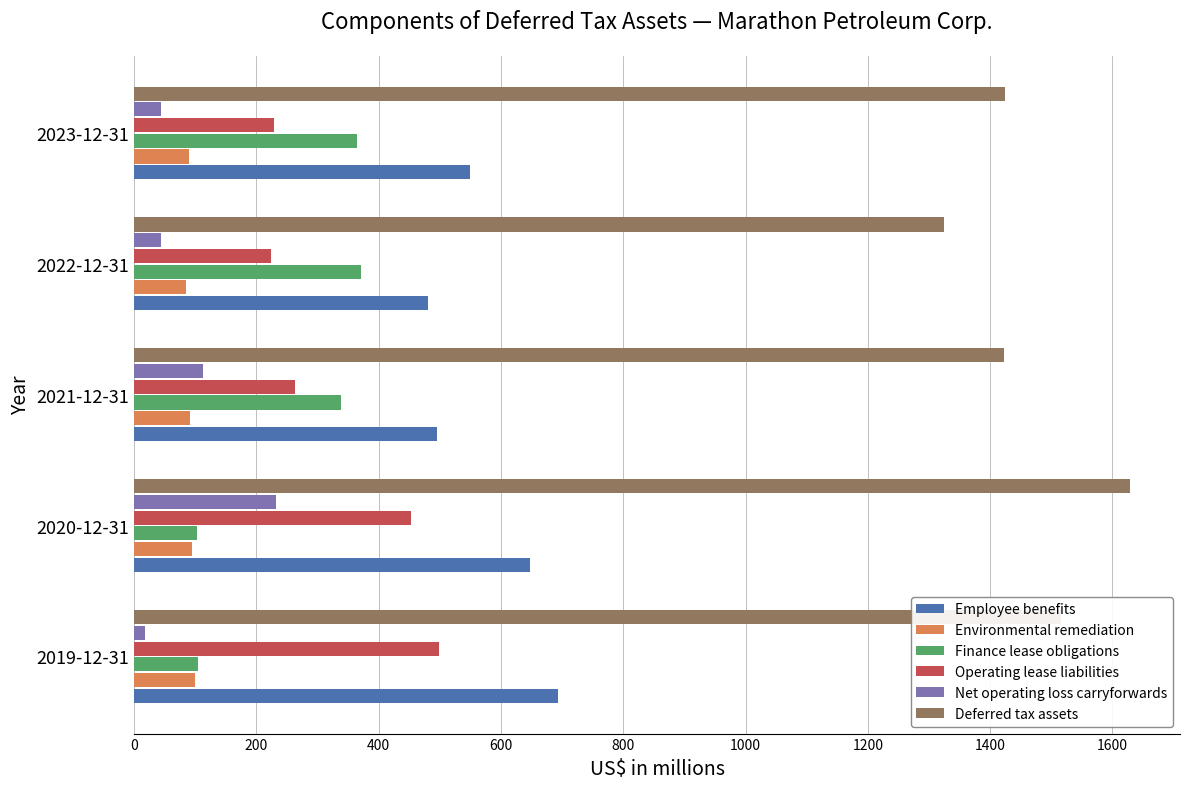

What is the approximate value of Finance lease obligations at 2023-12-31?

365